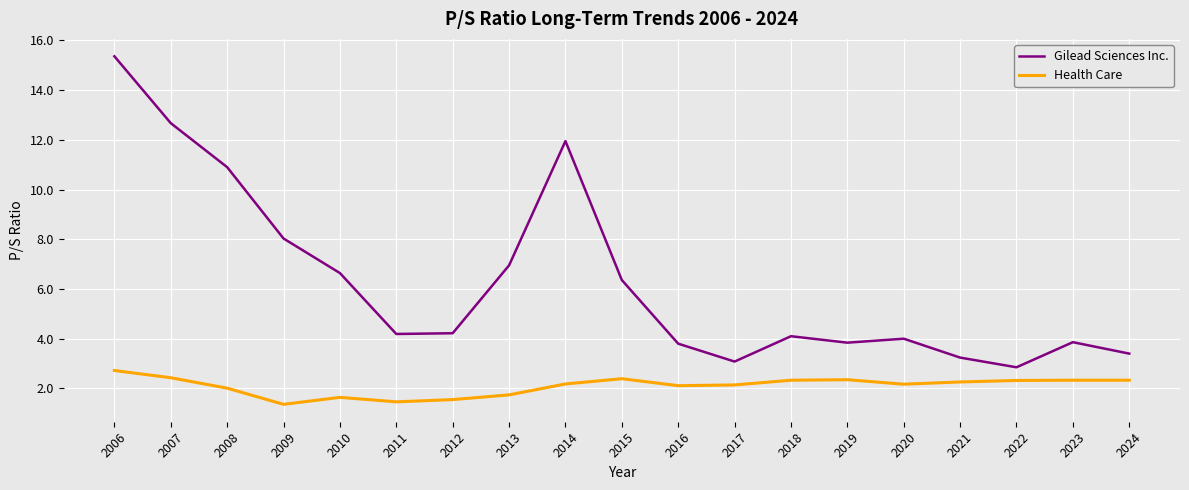

Which series has the widest spread of values?

Gilead Sciences Inc.